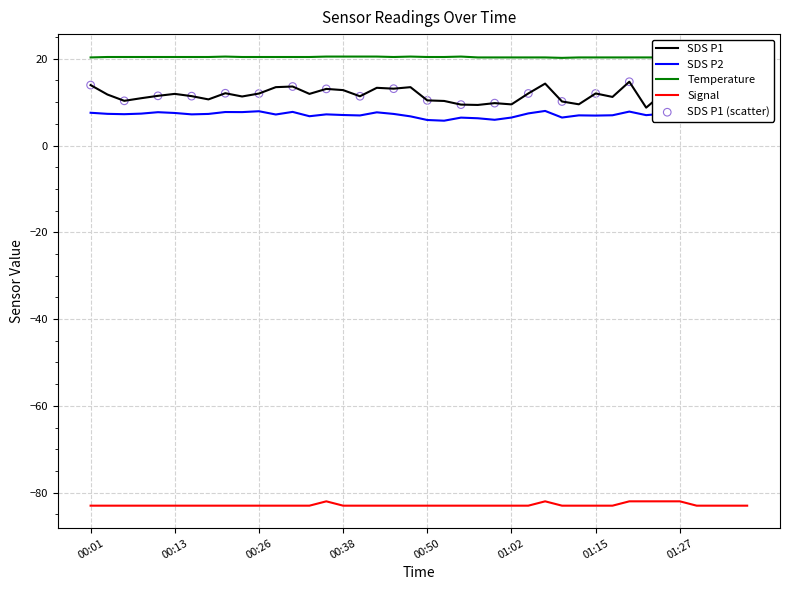

Is the value of Signal at 01:10 greater than the value of Temp at 00:01?

No